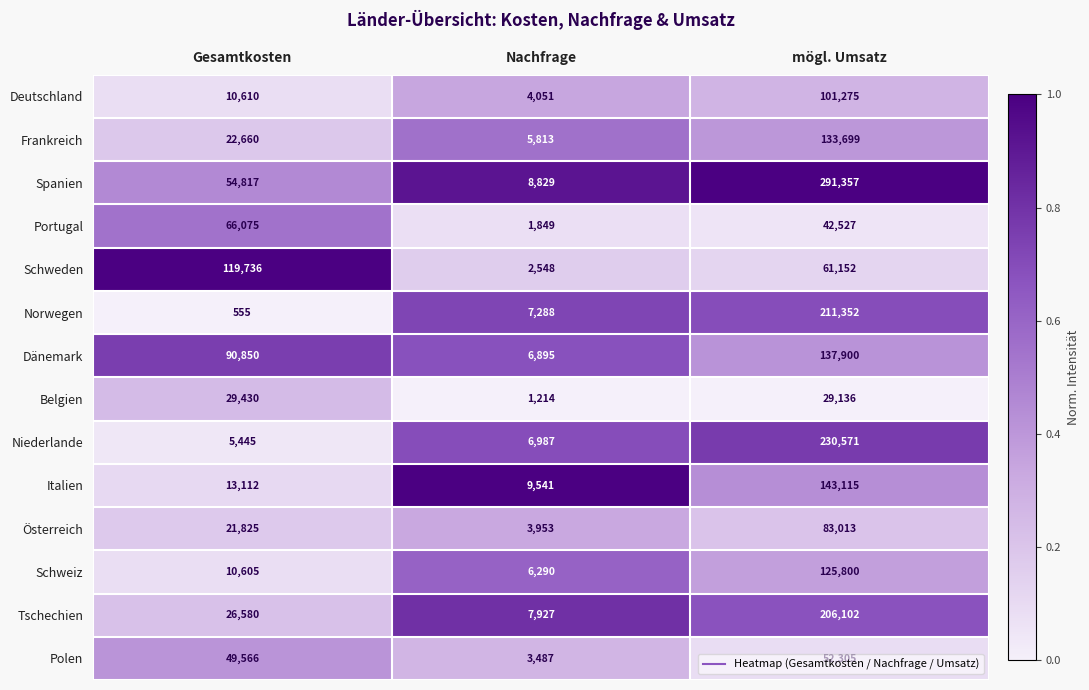

Rank the series at mögl. Umsatz from highest to lowest value.

Spanien, Niederlande, Norwegen, Tschechien, Italien, Dänemark, Frankreich, Schweiz, Deutschland, Österreich, Schweden, Polen, Portugal, Belgien